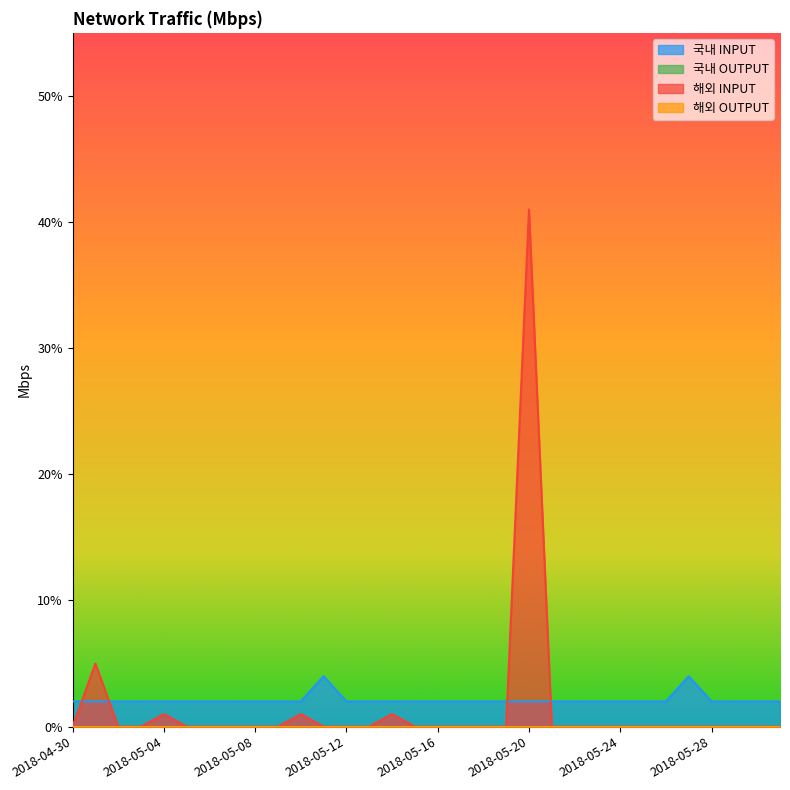

What position from the left is 2018-05-04?

5